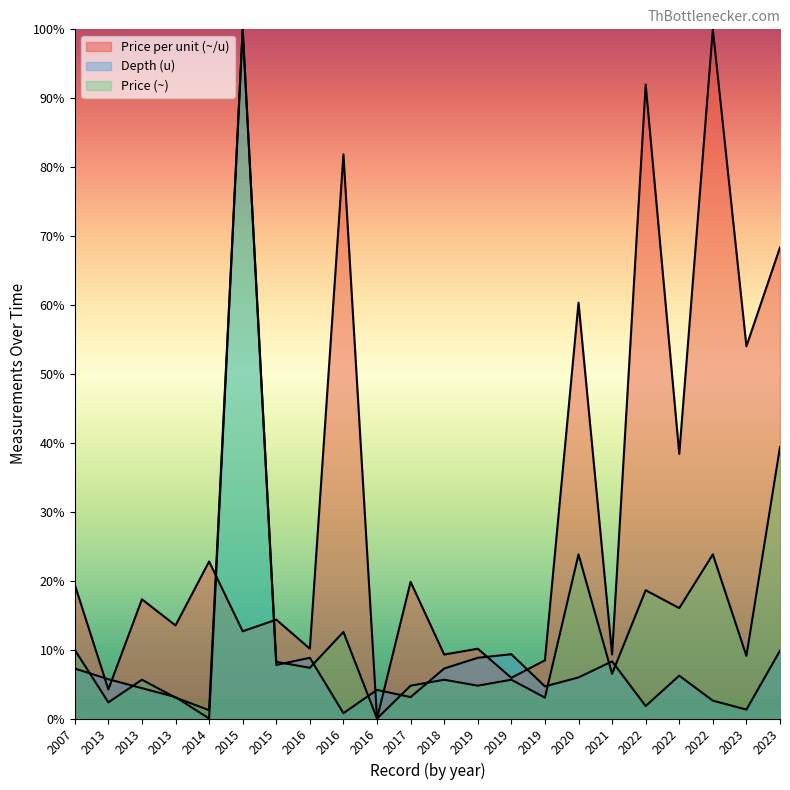

True or false: Price per unit (~/u) has more than 1 interior local peaks.

True